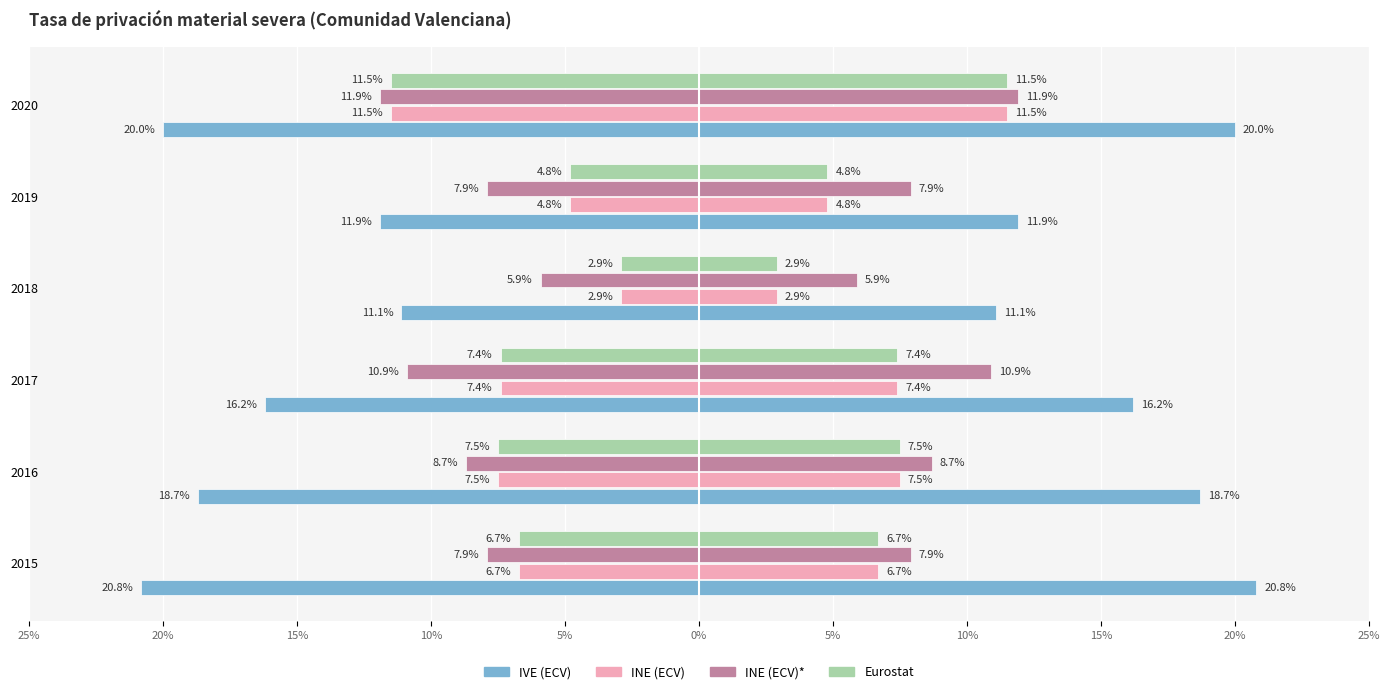

How many values in the INE (ECV) series are below -6?

4